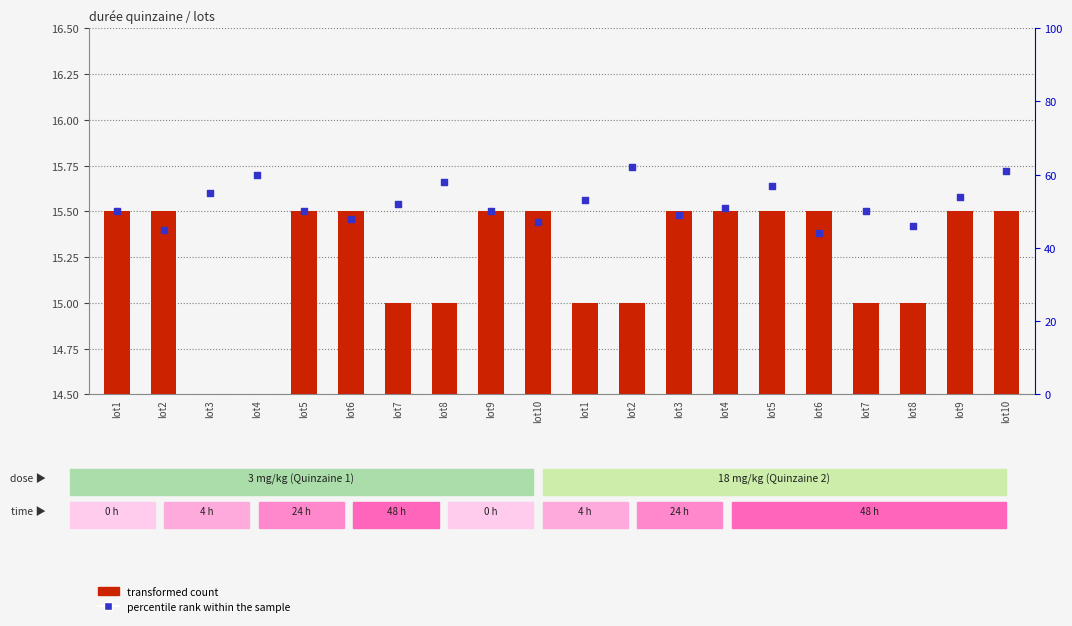

Which series contains the lowest Y value?

transformed count